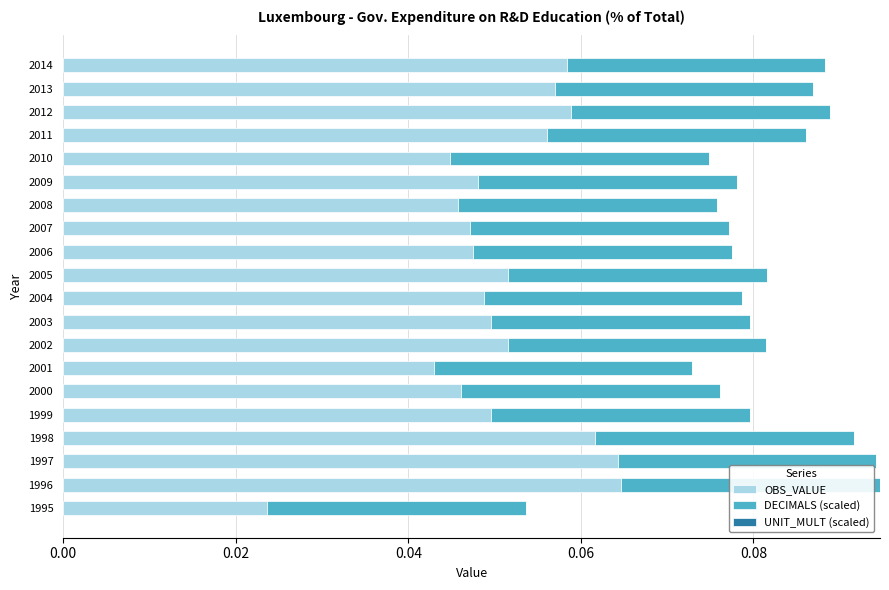

What is the sum of all OBS_VALUE values?

1.0